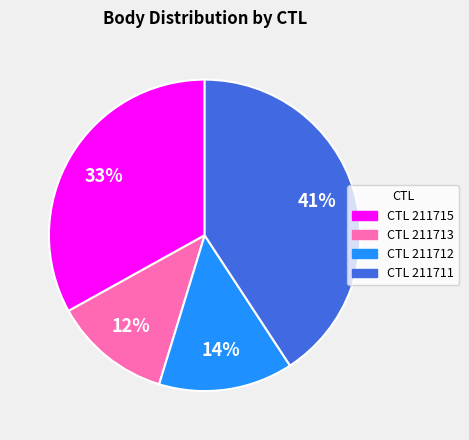

Is there a majority slice in this chart?

No